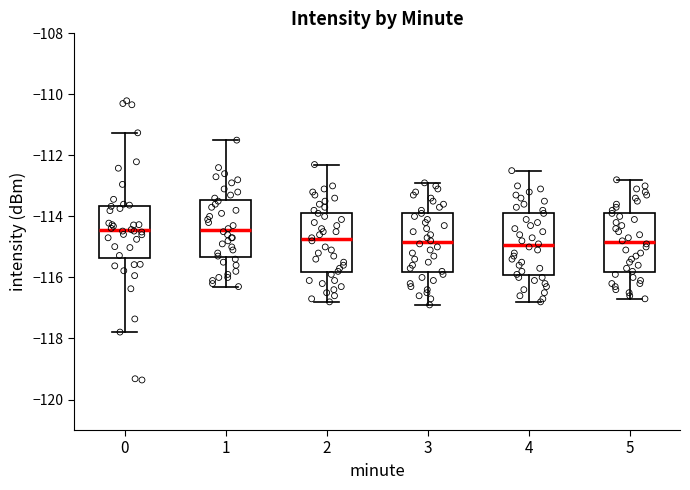

Reading left to right, transcribe this box plot: for each box, give where its median line is, the range the box spans, and where its two whiskers end, as read against the y-axis. The values are not printed on the chart, so give them approximately, as read against the axis.

0: median -114.4, box -115.4 to -113.6, whiskers -117.8 to -111.2
1: median -114.4, box -115.4 to -113.4, whiskers -116.2 to -111.4
2: median -114.8, box -115.8 to -113.8, whiskers -116.8 to -112.2
3: median -114.8, box -115.8 to -113.8, whiskers -116.8 to -112.8
4: median -115.0, box -116.0 to -113.8, whiskers -116.8 to -112.4
5: median -114.8, box -115.8 to -113.8, whiskers -116.6 to -112.8